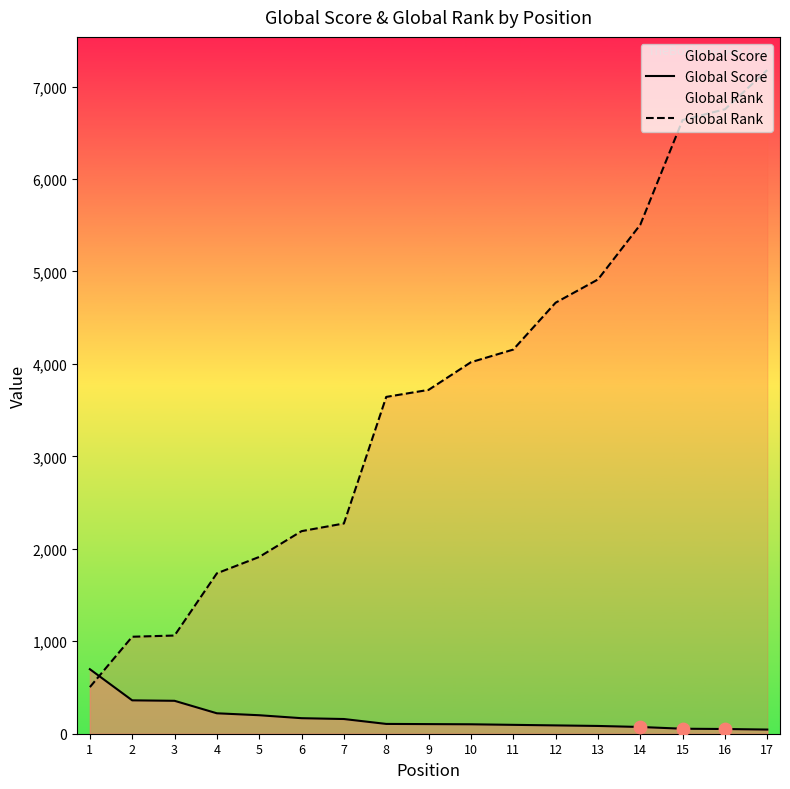

At which category is the sum across all series the highest?

17